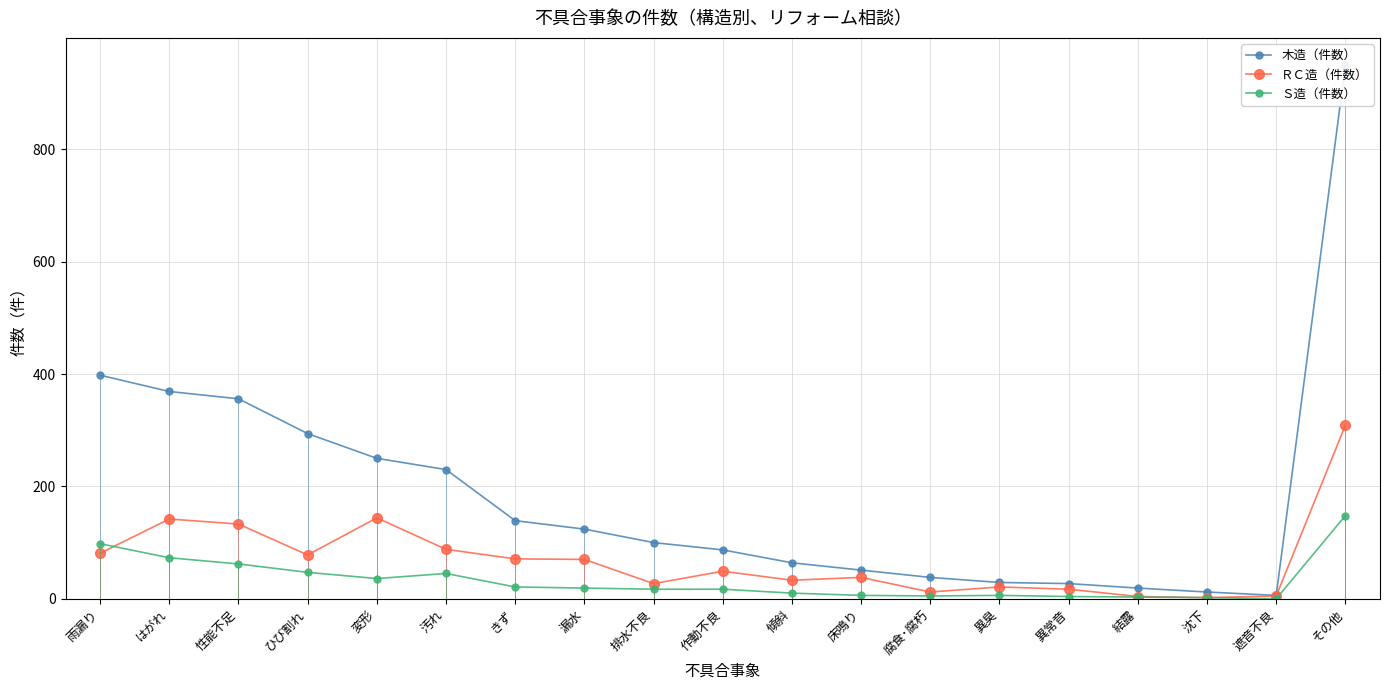

In ＲＣ造（件数）, how many points are higher than both neighbors (excluding endpoints)?

5